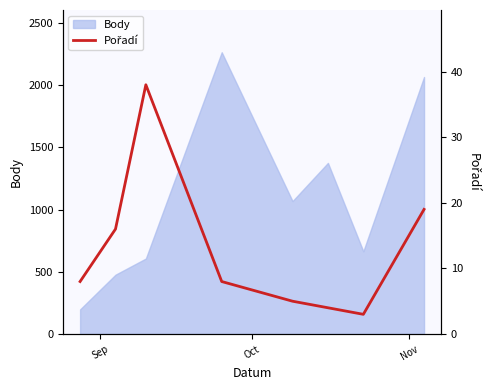

Does the chart display data point markers on the line(s)?

No